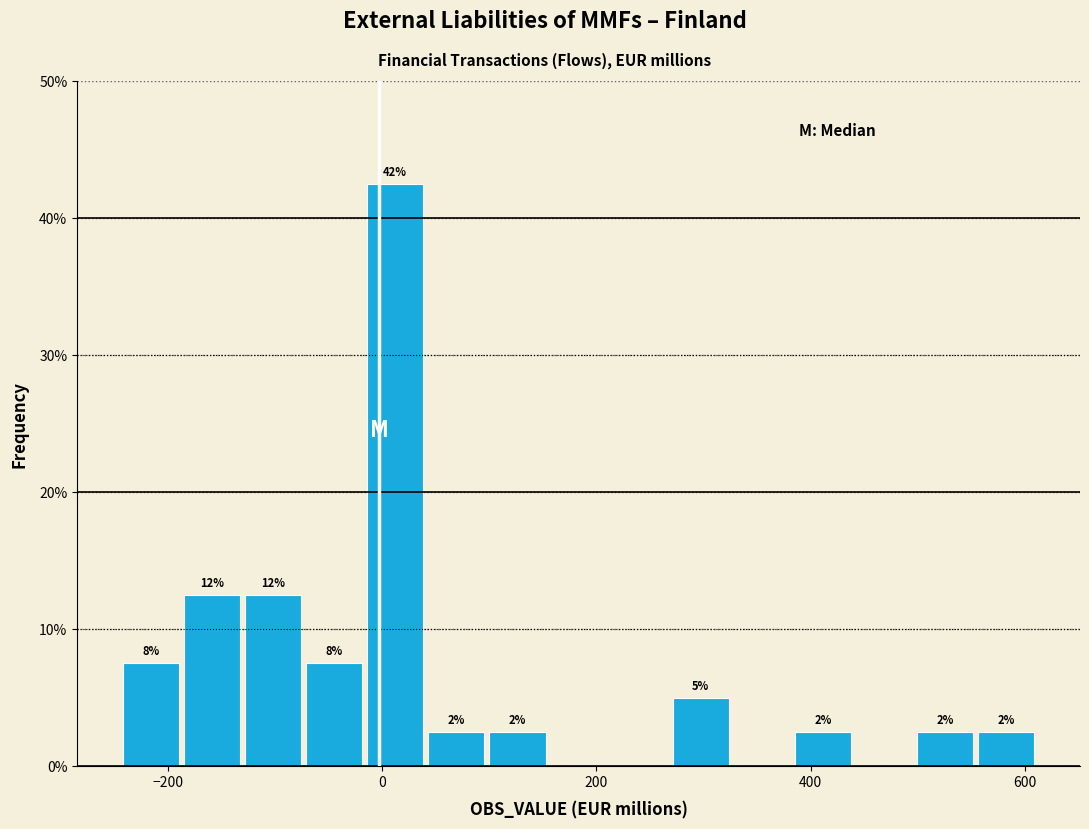

Around what value on the x-axis is the tallest bar? Give the approximate position of its centre, as read against the axis.

20